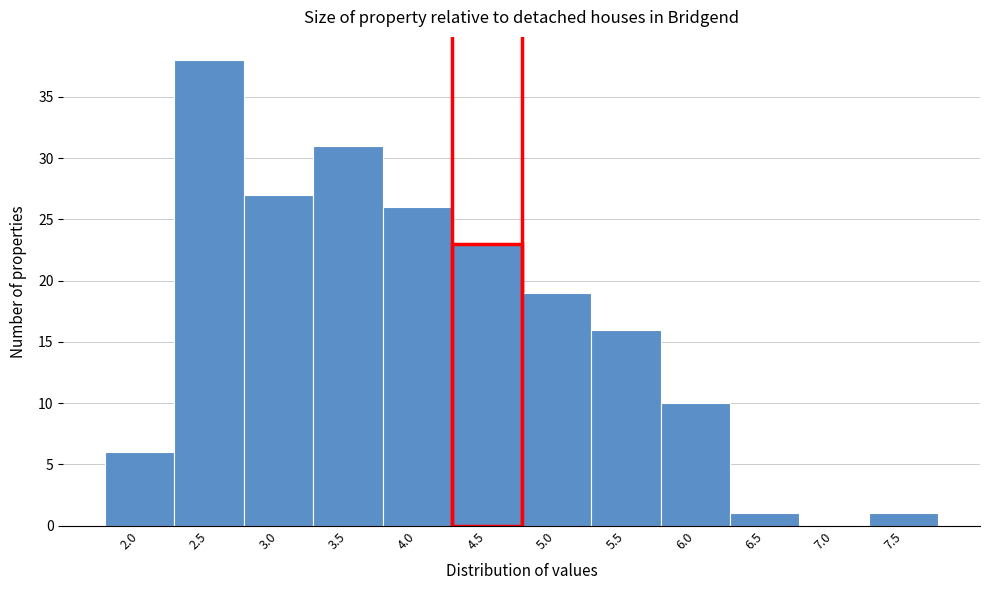

Reading right to left, what are all the values shown in this chart?

7.5=1	7.0=0	6.5=1	6.0=10	5.5=16	5.0=19	4.5=23	4.0=26	3.5=31	3.0=27	2.5=38	2.0=6